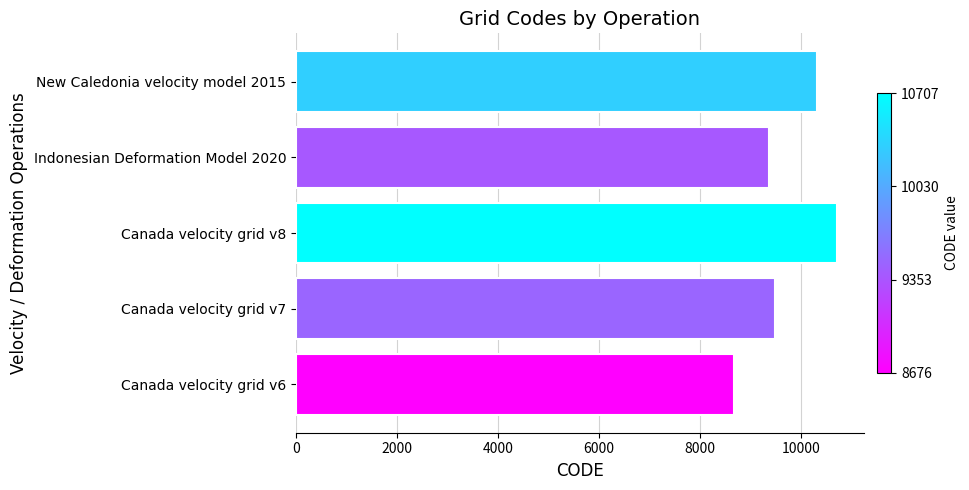

What is the change in value from Canada velocity grid v7 to Canada velocity grid v8?

+1224